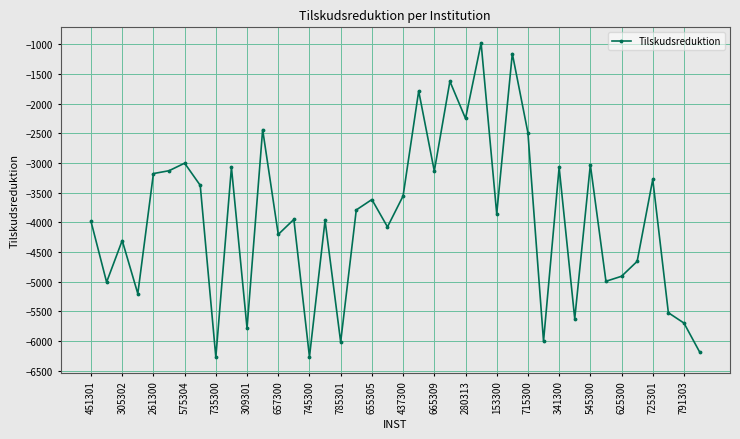

What is the maximum value shown in the chart?

-980.8